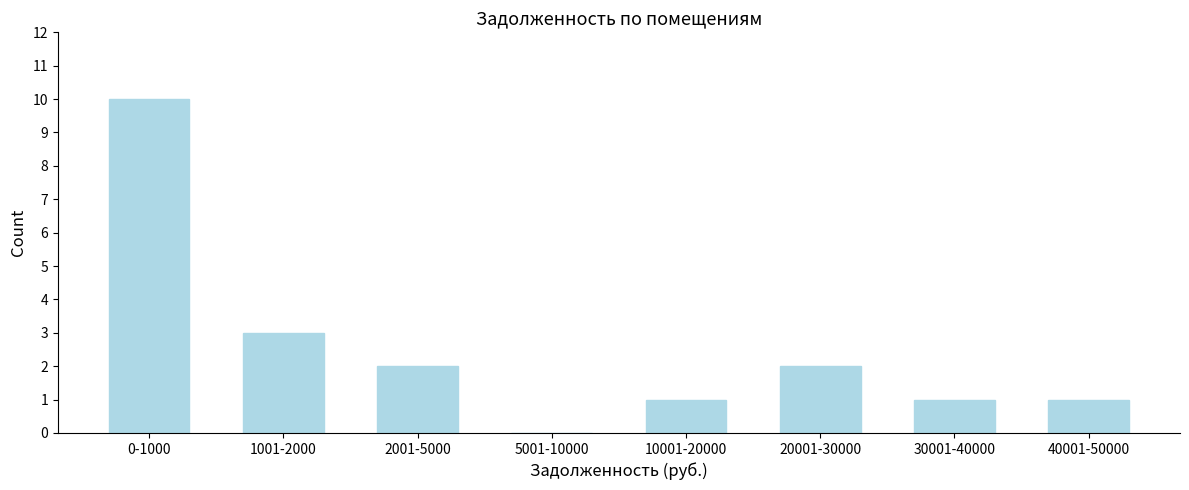

Reading left to right, what are all the values shown in this chart?

0-1000=10	1001-2000=3	2001-5000=2	5001-10000=0	10001-20000=1	20001-30000=2	30001-40000=1	40001-50000=1